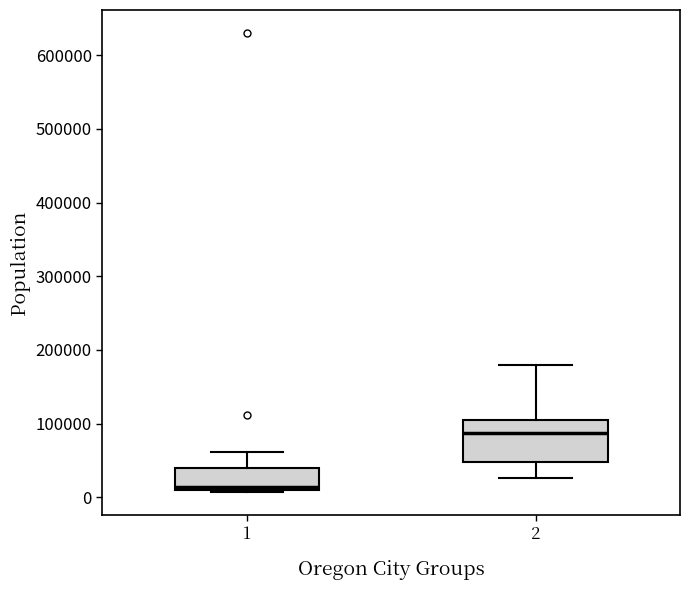

Which box is the tallest, from its lower edge to its upper edge?

2